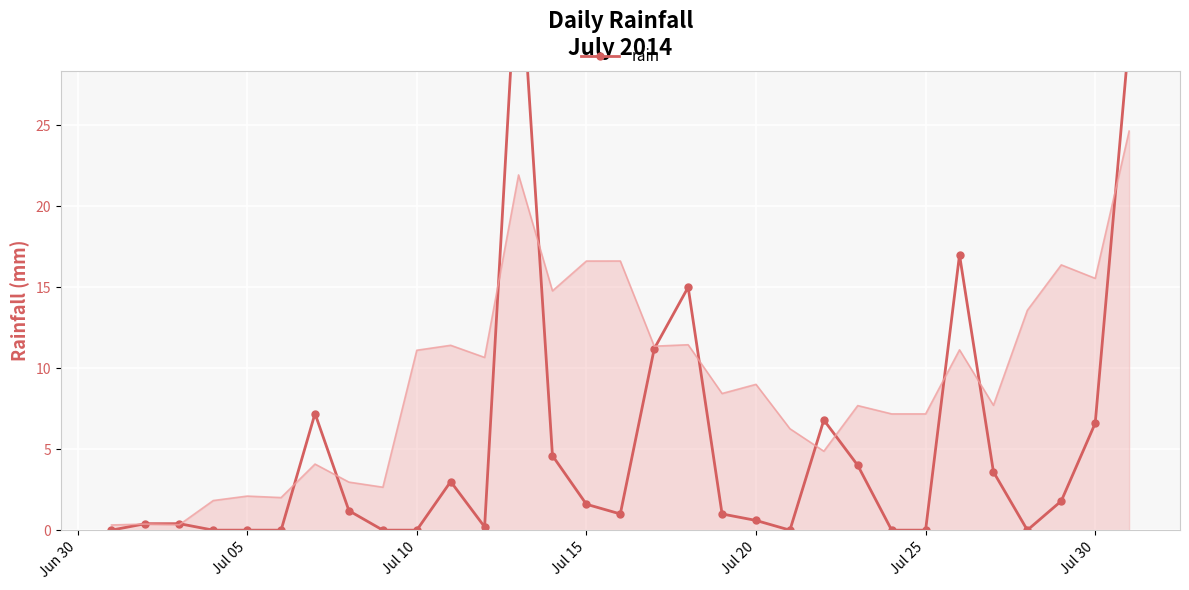

What is the difference between the maximum and minimum values?

37.0